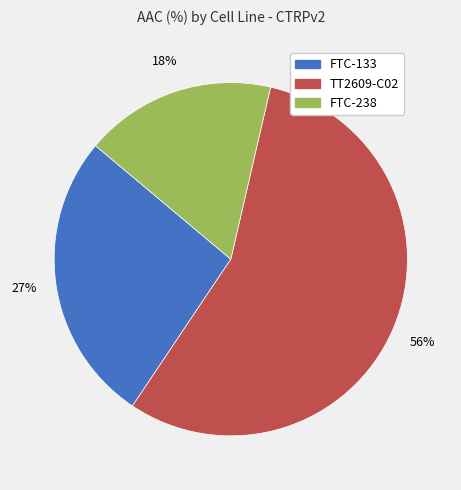

To the nearest percent, what portion does FTC-238 represent?

18%